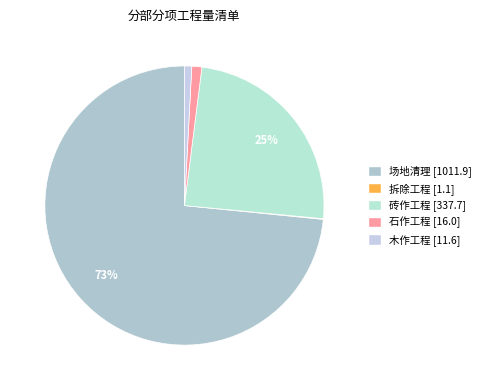

To the nearest percent, what is the average slice percentage?

20%